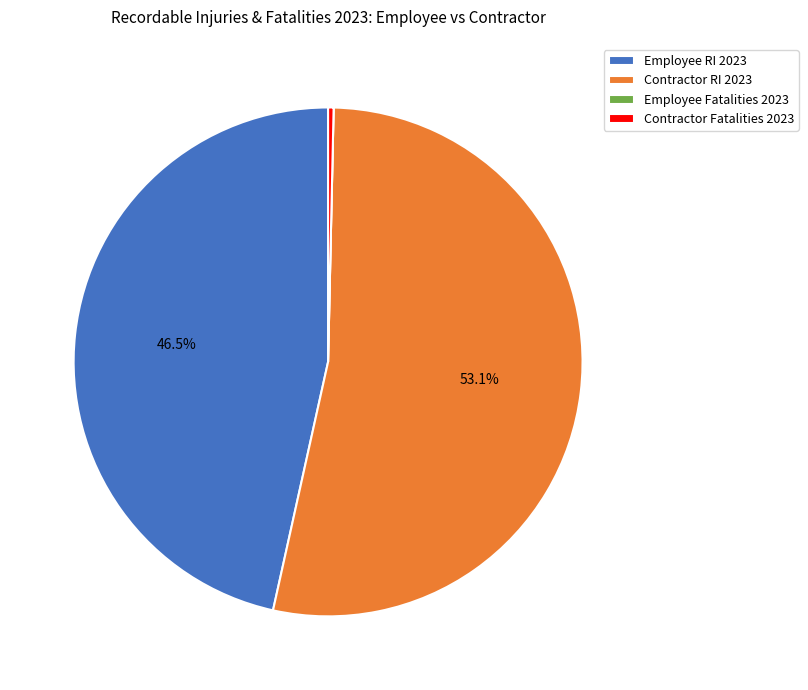

Does Contractor Fatalities 2023 account for over 50% of the chart?

No